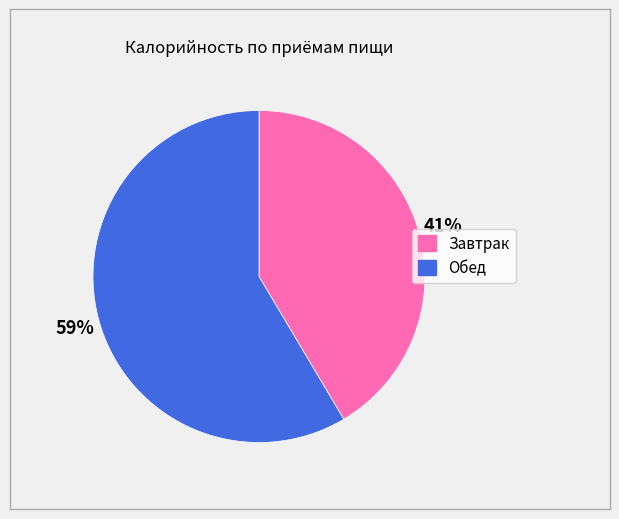

How many segments does this pie chart have?

2